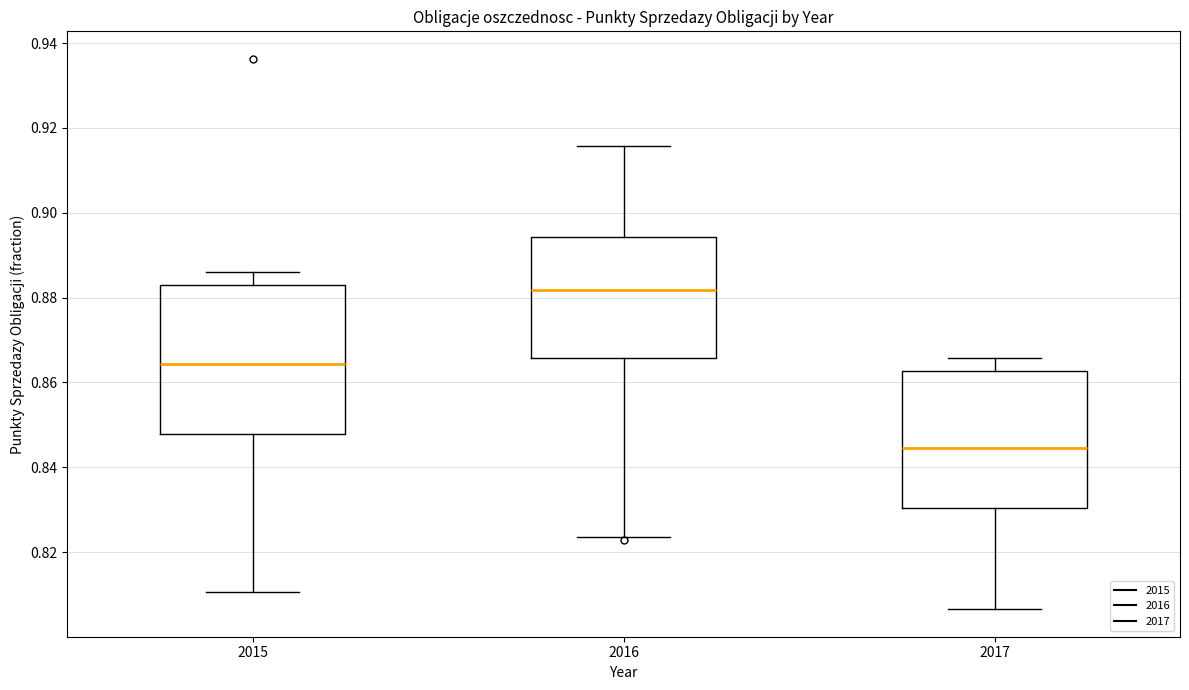

Reading left to right, transcribe this box plot: for each box, give where its median line is, the range the box spans, and where its two whiskers end, as read against the y-axis. The values are not printed on the chart, so give them approximately, as read against the axis.

2015: median 0.864, box 0.848 to 0.884, whiskers 0.810 to 0.886
2016: median 0.882, box 0.866 to 0.894, whiskers 0.824 to 0.916
2017: median 0.844, box 0.830 to 0.862, whiskers 0.806 to 0.866